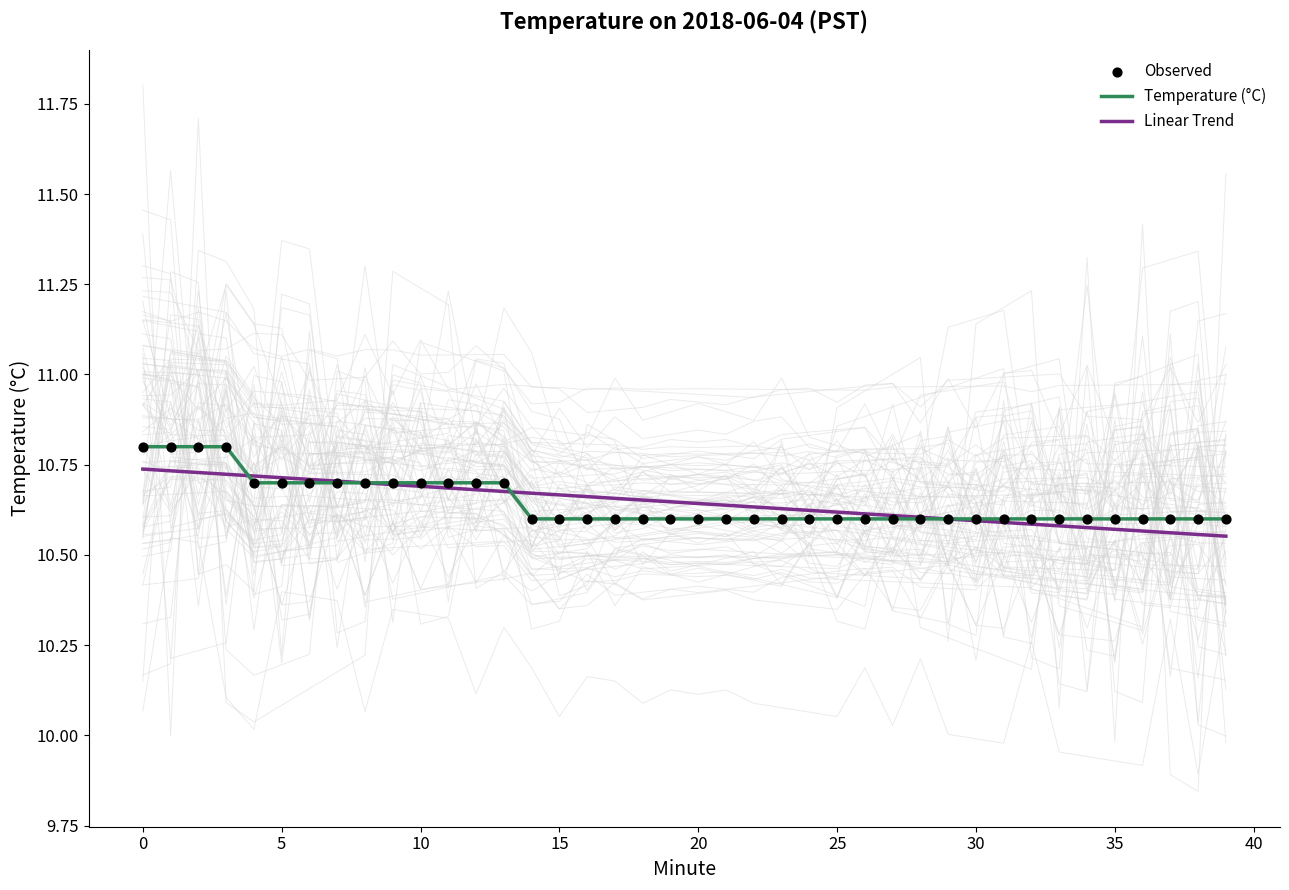

At how many categories does at least one series exceed 10?

40